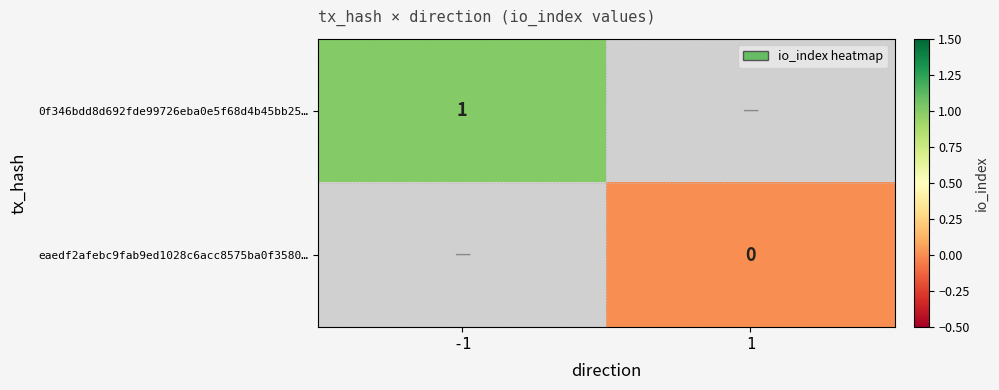

Is it true that 0f346bdd8d692fde99726eba0e5f68d4b45bb25… equals 0 at -1?

False